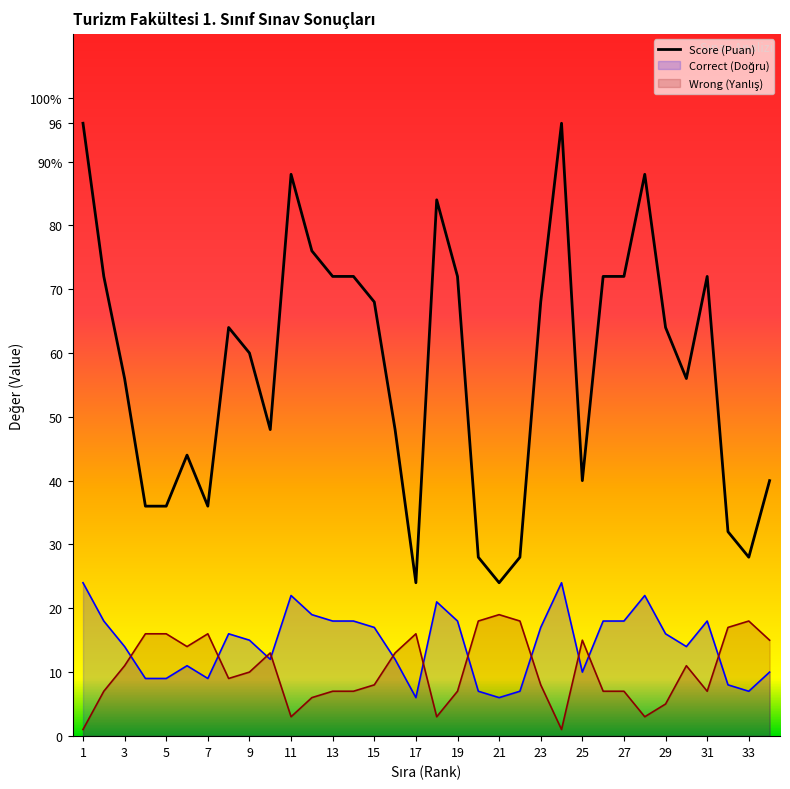

Does the chart have visible grid lines?

No